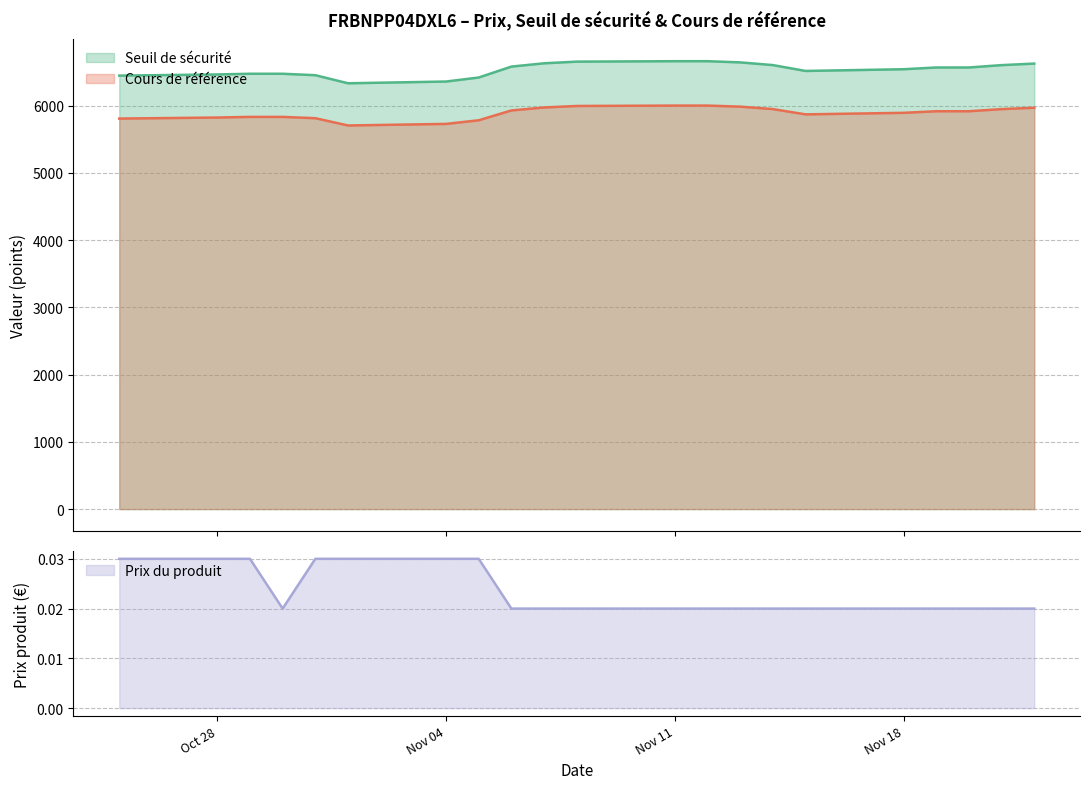

True or false: Prix du produit has more than 0 points higher than both neighbors.

False